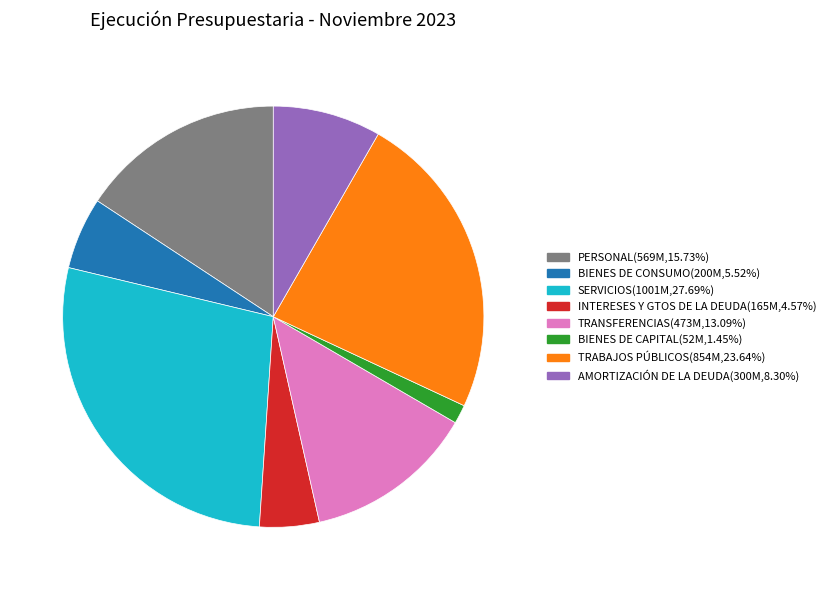

Is INTERESES Y GTOS DE LA DEUDA the majority of the pie?

No